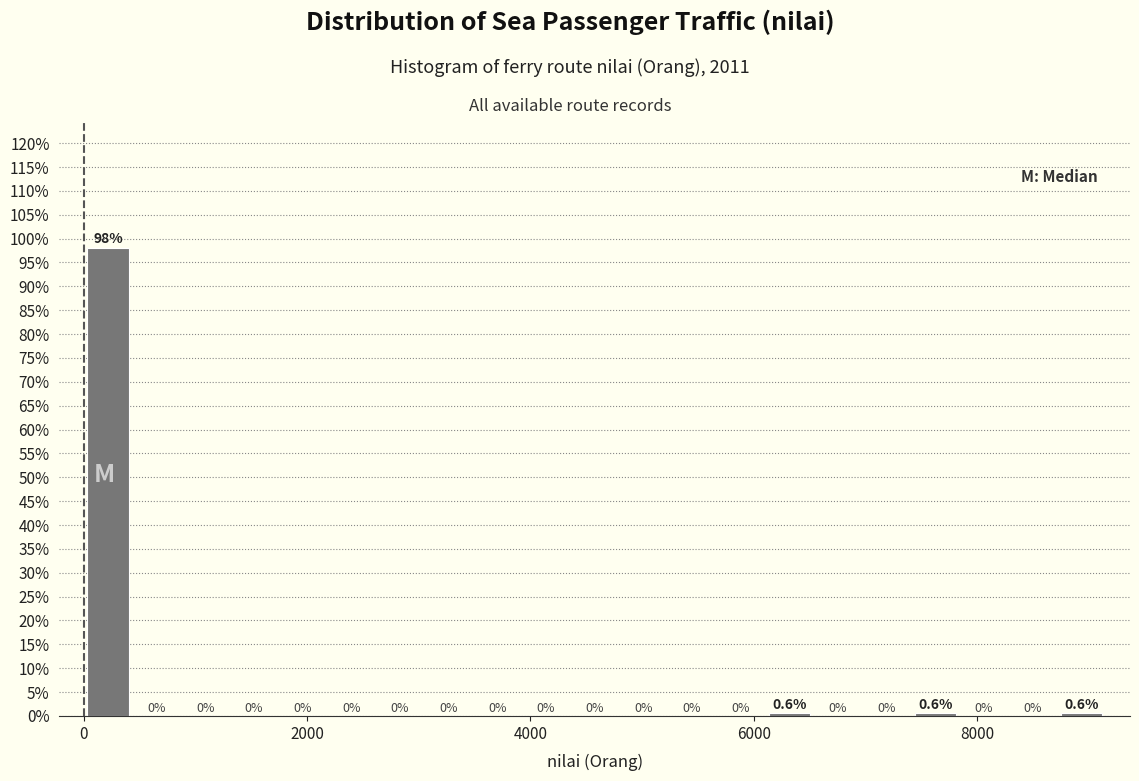

Around what value on the x-axis is the tallest bar? Give the approximate position of its centre, as read against the axis.

200